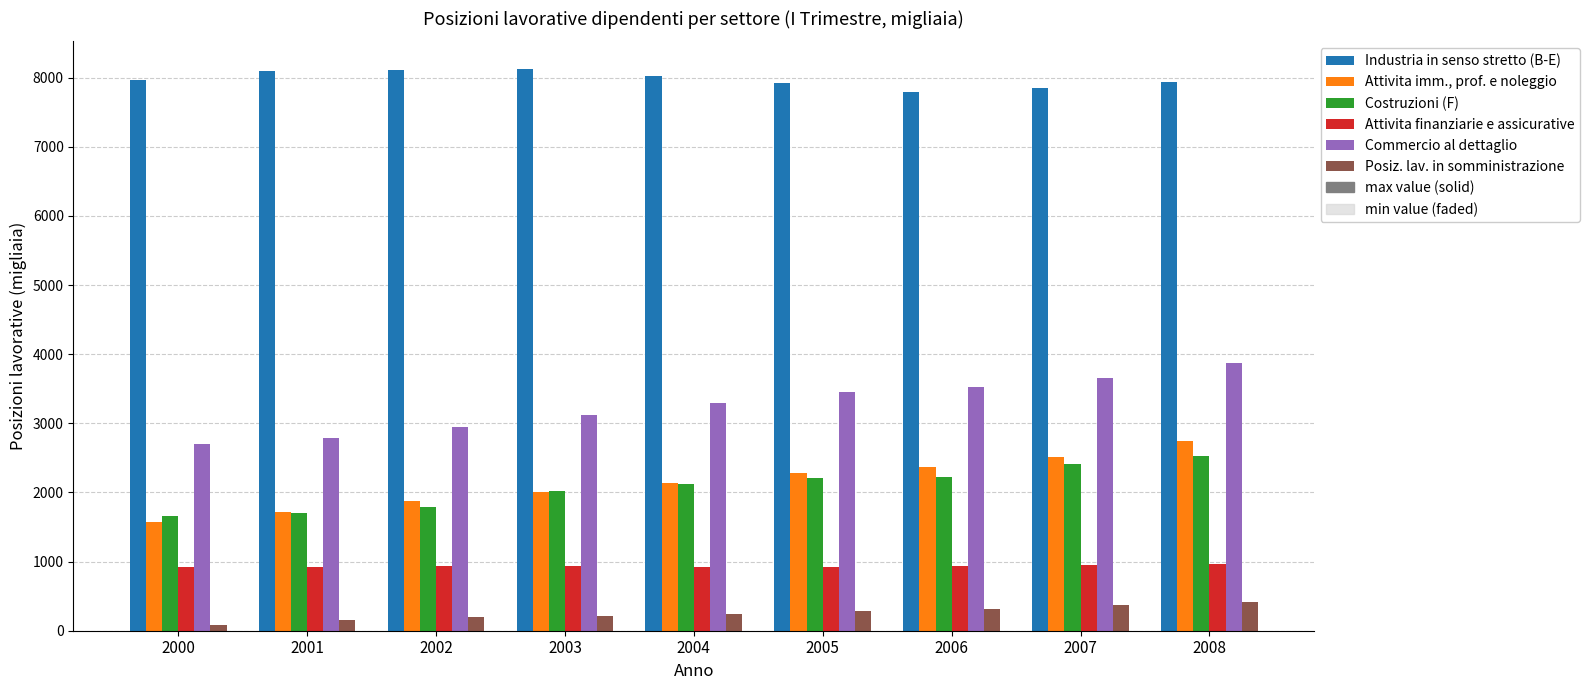

Are the bars grouped side by side (vs. stacked)?

Yes